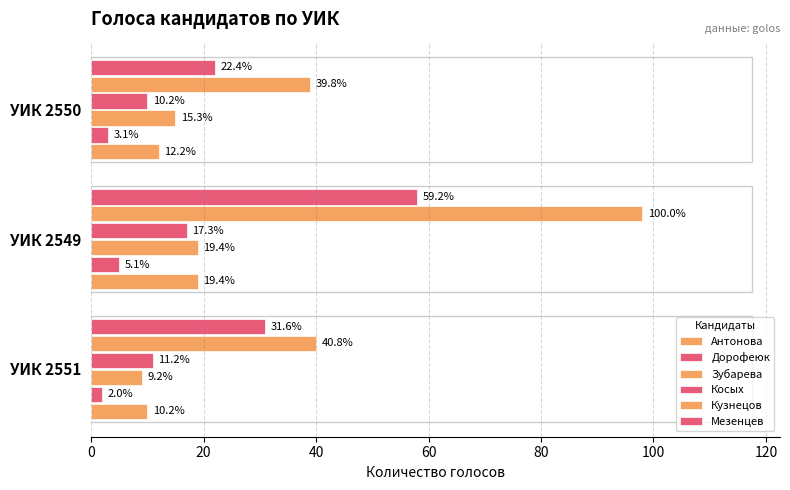

Reading right to left, list all the values displayed in this chart.

Антонова: 12	19	10
Дорофеюк: 3	5	2
Зубарева: 15	19	9
Косых: 10	17	11
Кузнецов: 39	98	40
Мезенцев: 22	58	31